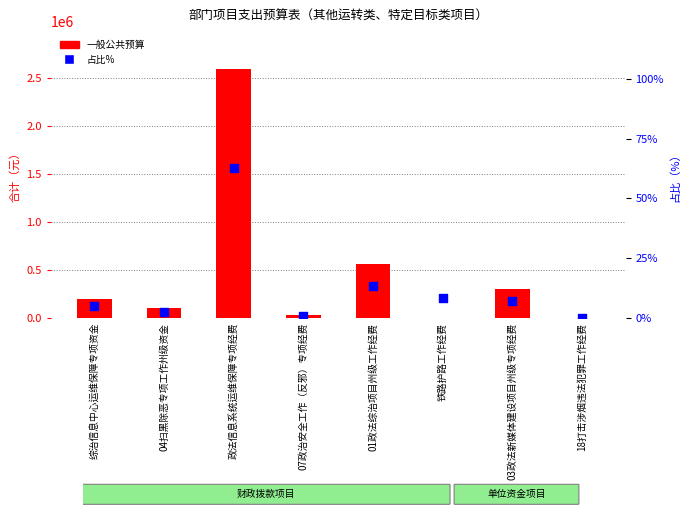

What are all the series names shown in the legend?

一般公共预算, 占比%